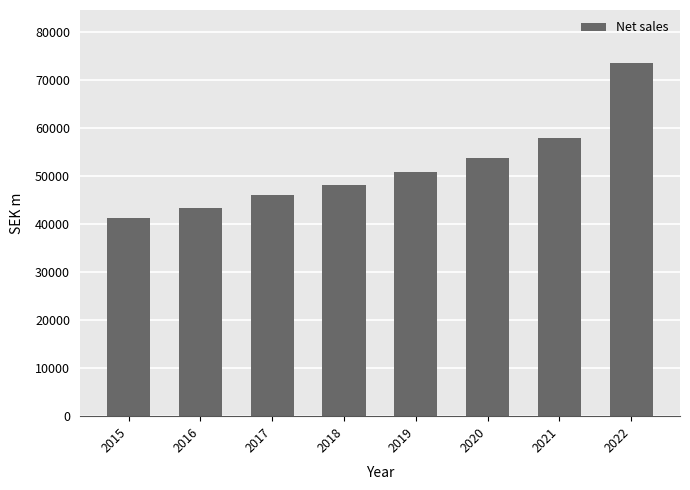

How many data points does each series have?

8